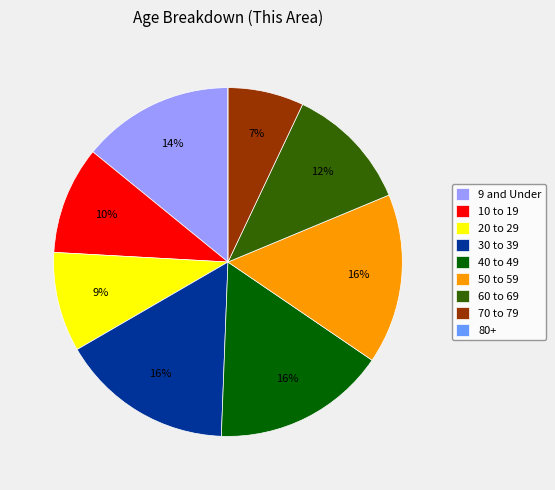

To the nearest percent, what percentage of the pie is 40 to 49?

16%